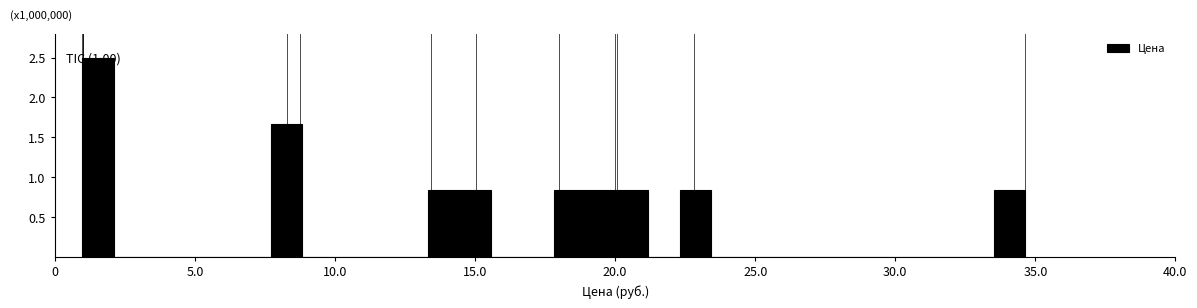

Around what value on the x-axis is the tallest bar? Give the approximate position of its centre, as read against the axis.

1.5